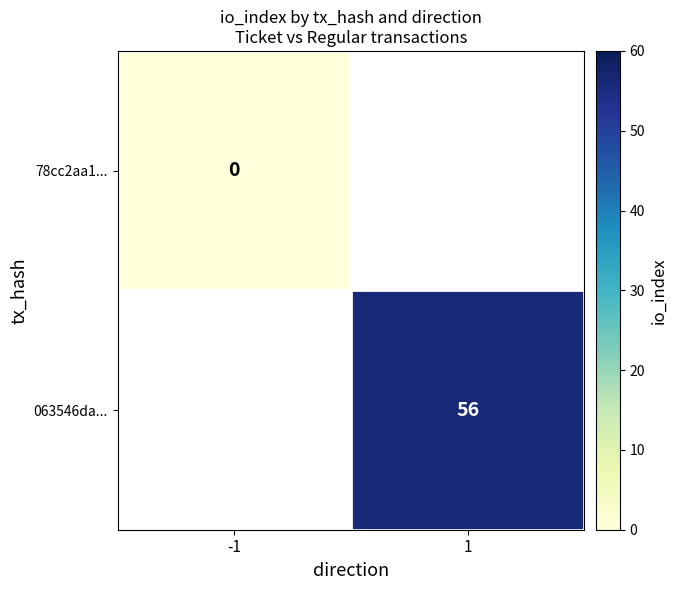

The value of 063546da... at 1 is 98. True or false?

False